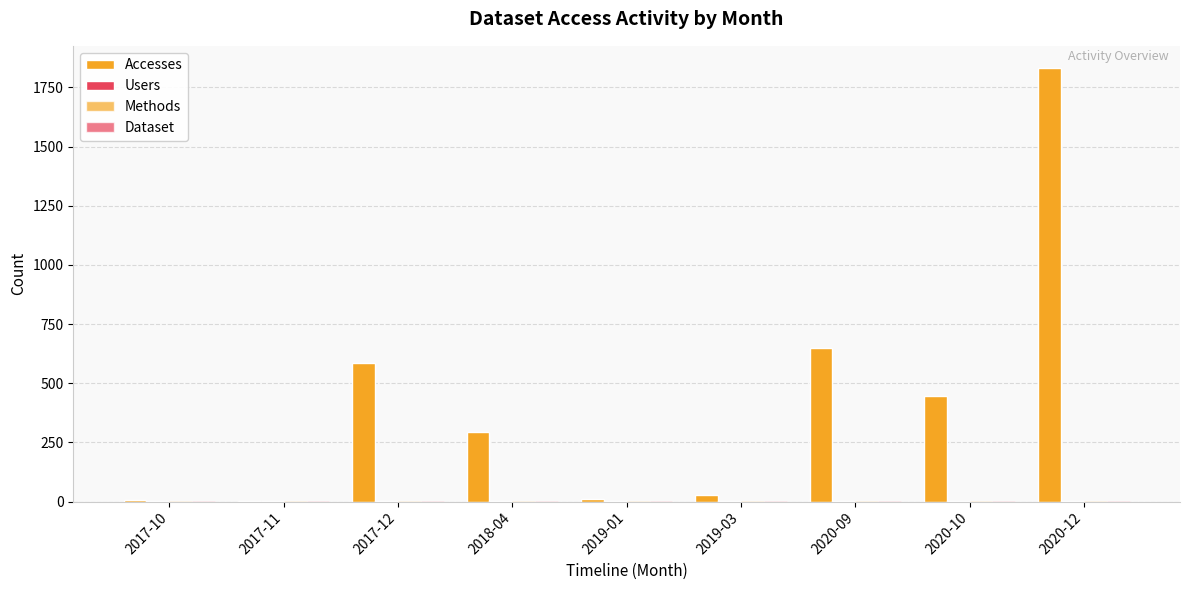

What is the sum of all Dataset values?

9